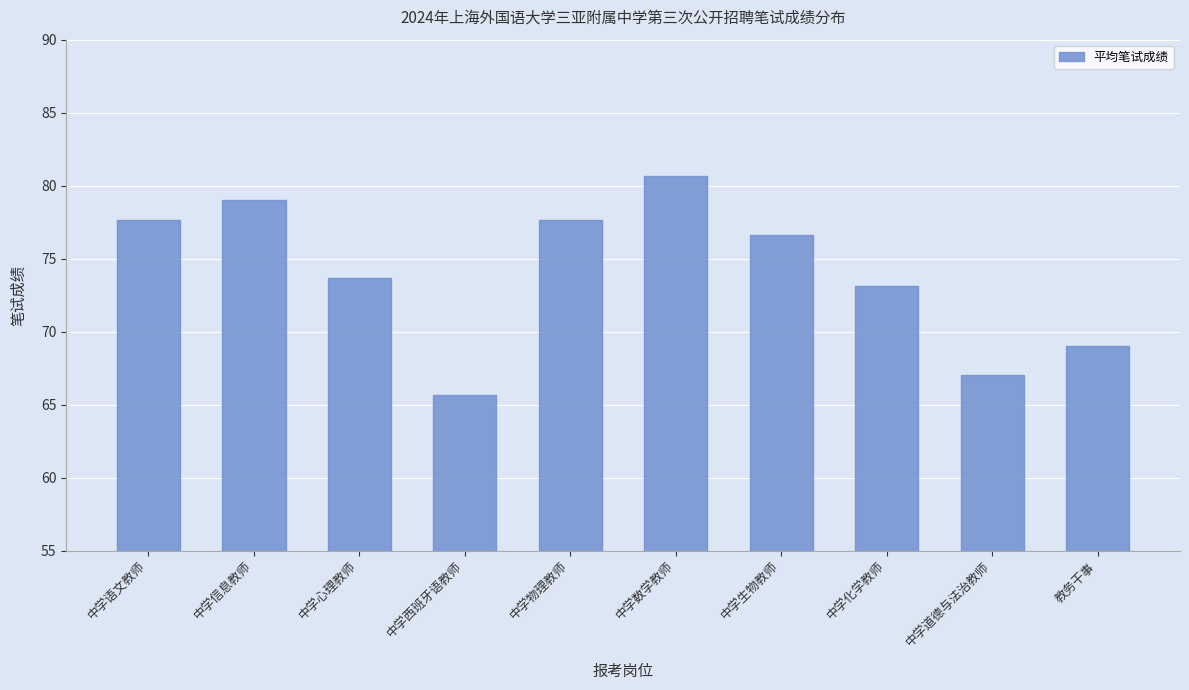

Read the value at 中学西班牙语教师.

65.7